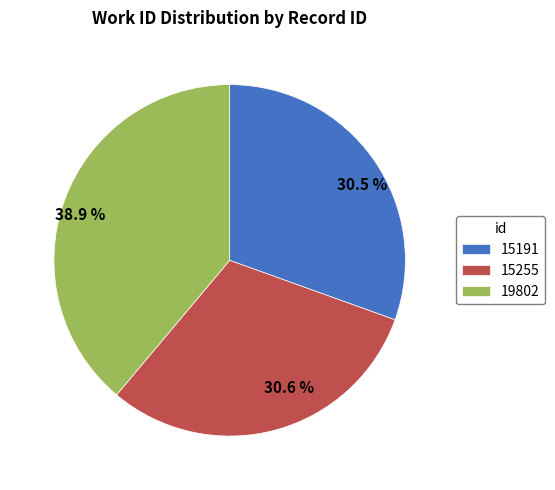

Is there a majority slice in this chart?

No